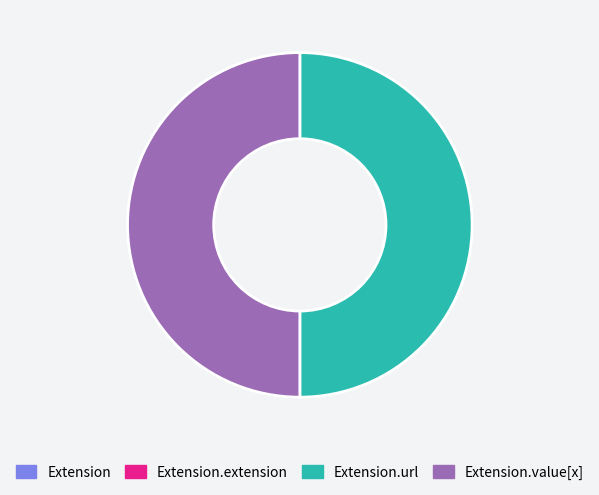

The Extension.value[x] slice represents 50% of the pie. True or false?

True